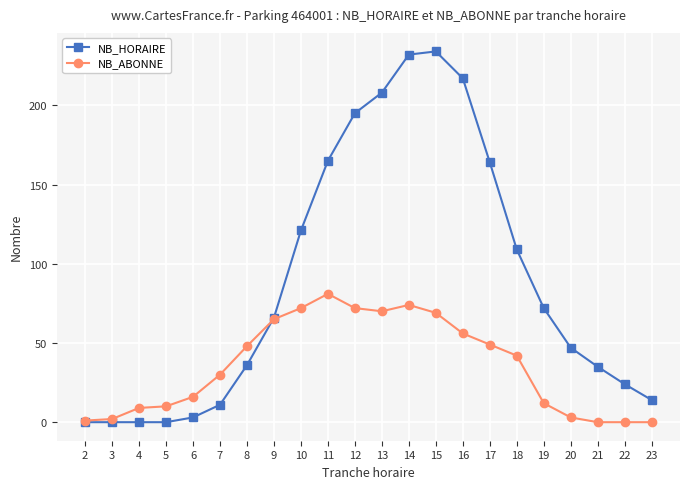

What is the maximum value for NB_HORAIRE?

234